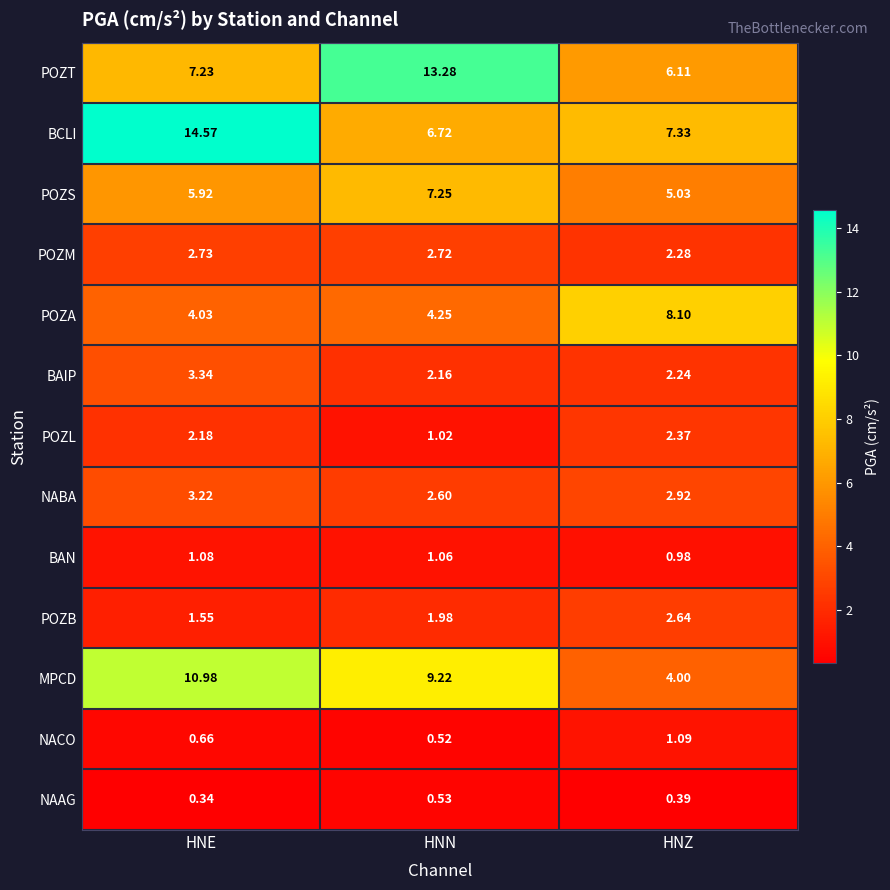

Which label corresponds to the smallest value in the chart?

HNE